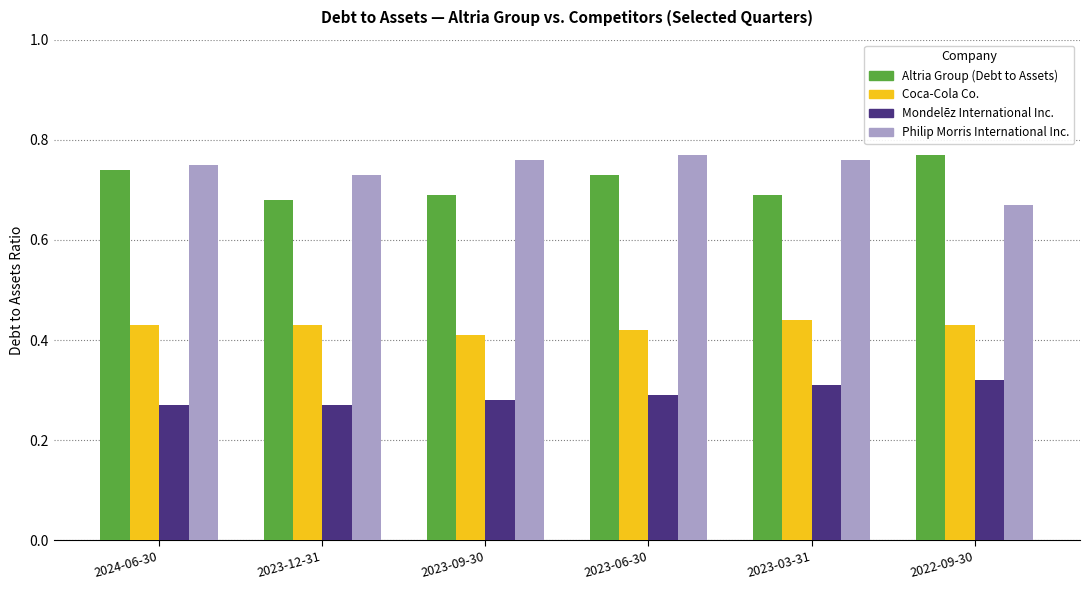

What is the label of the 6th bar from the left?

2022-09-30